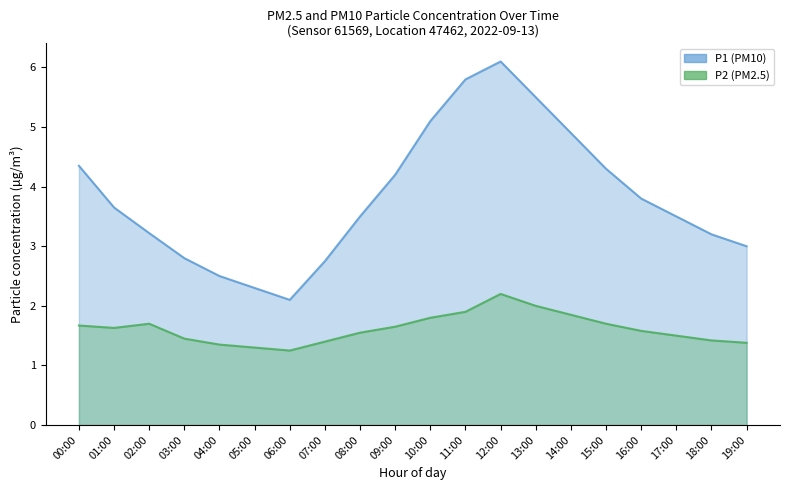

Rank the series by their average value, from highest to lowest.

P1, P2